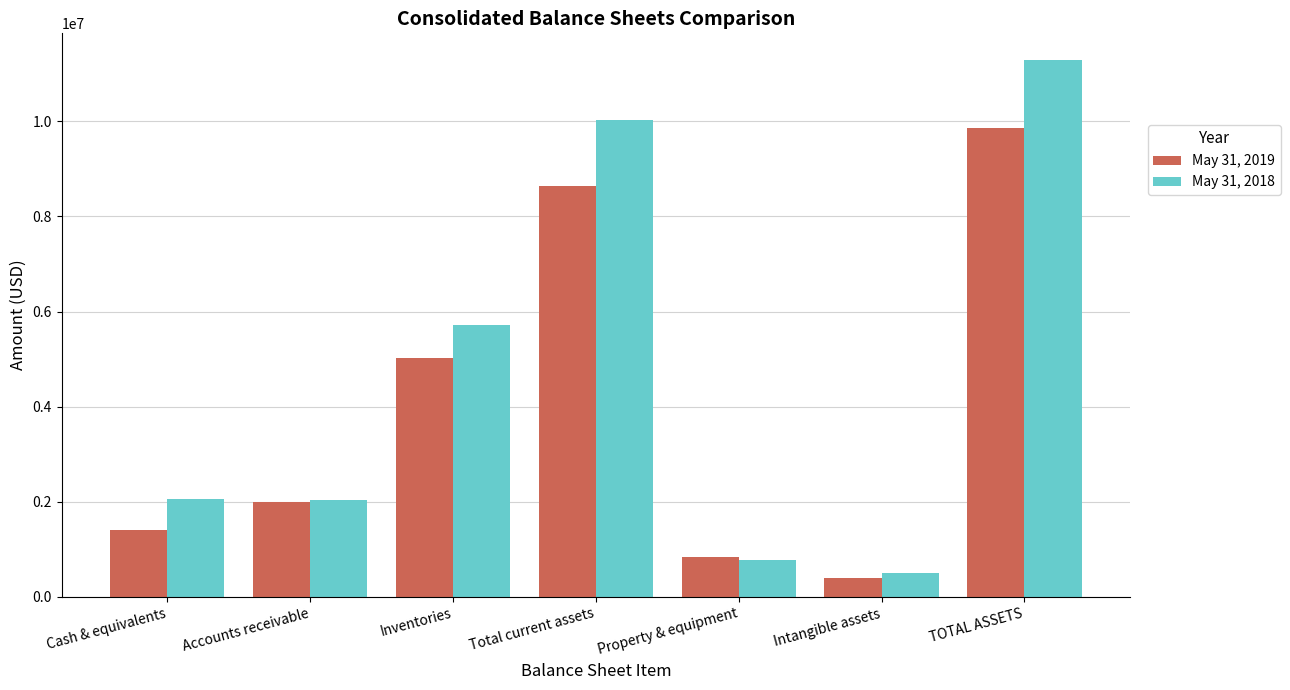

What are all the series names shown in the legend?

May 31, 2019, May 31, 2018